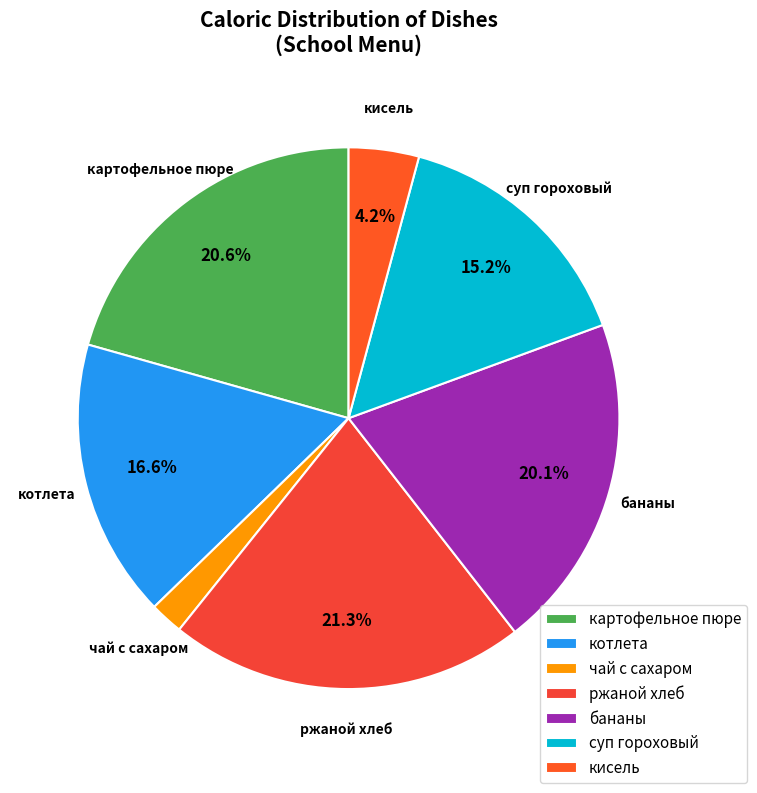

Which category has the smallest portion of the pie?

чай с сахаром